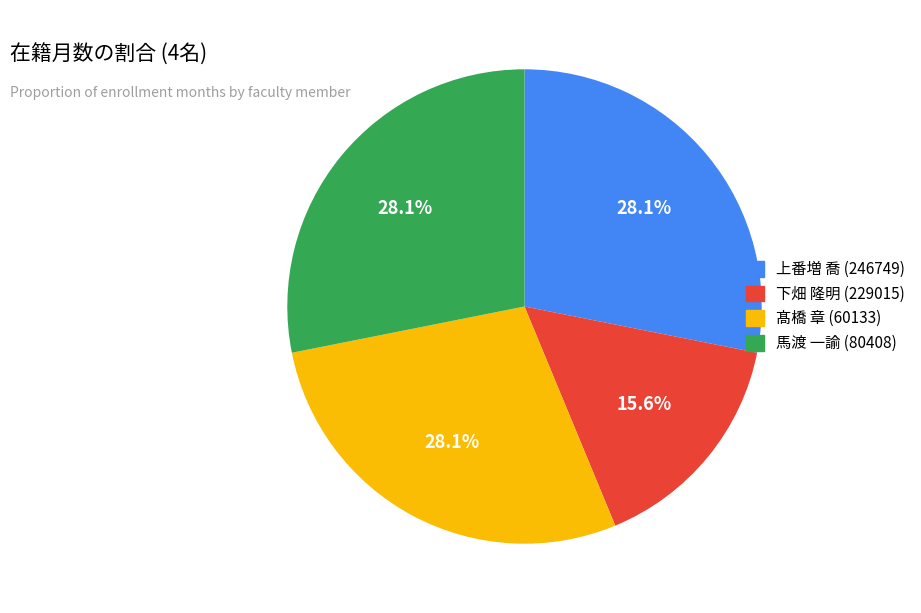

To the nearest percent, what percentage of the pie is 馬渡 一諭 (80408)?

28%